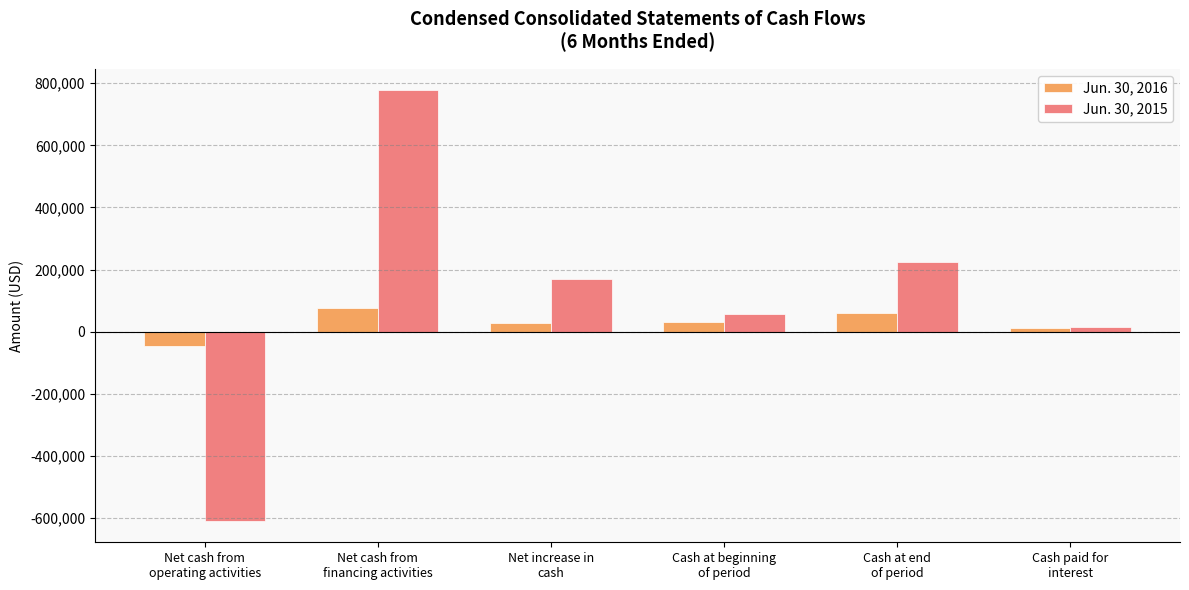

What is the greatest value displayed?

776970